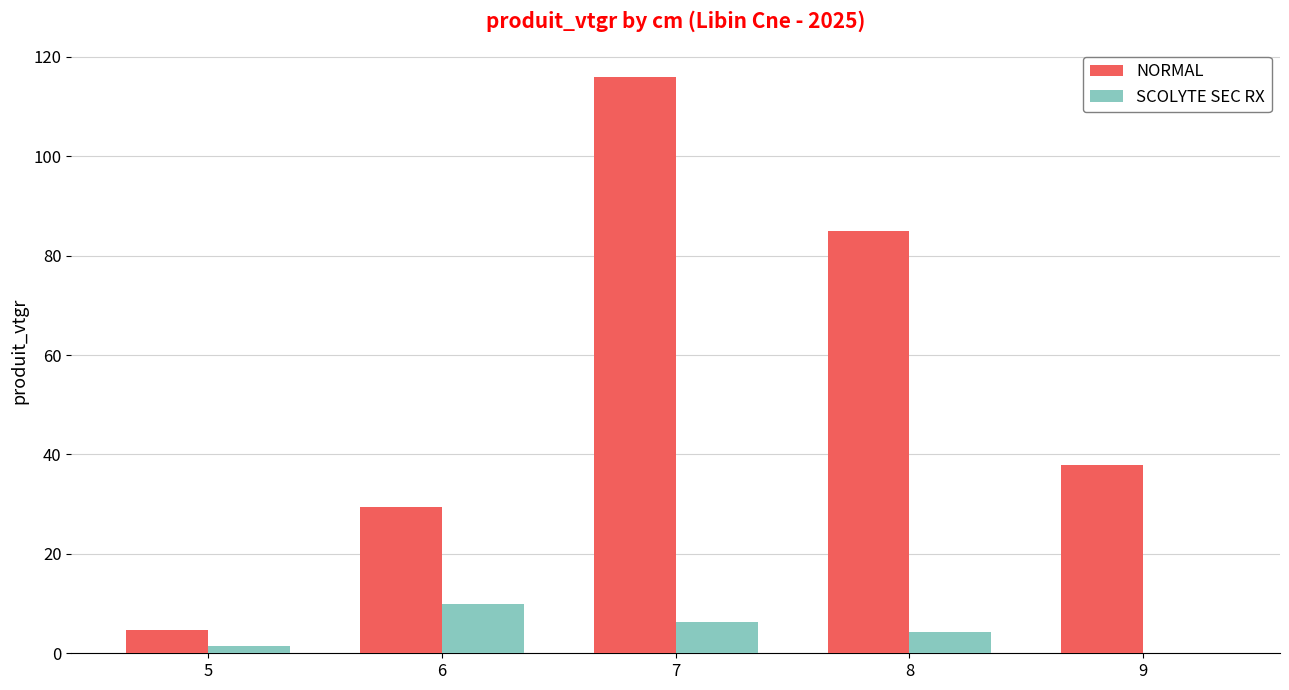

How many groups of bars are there?

5